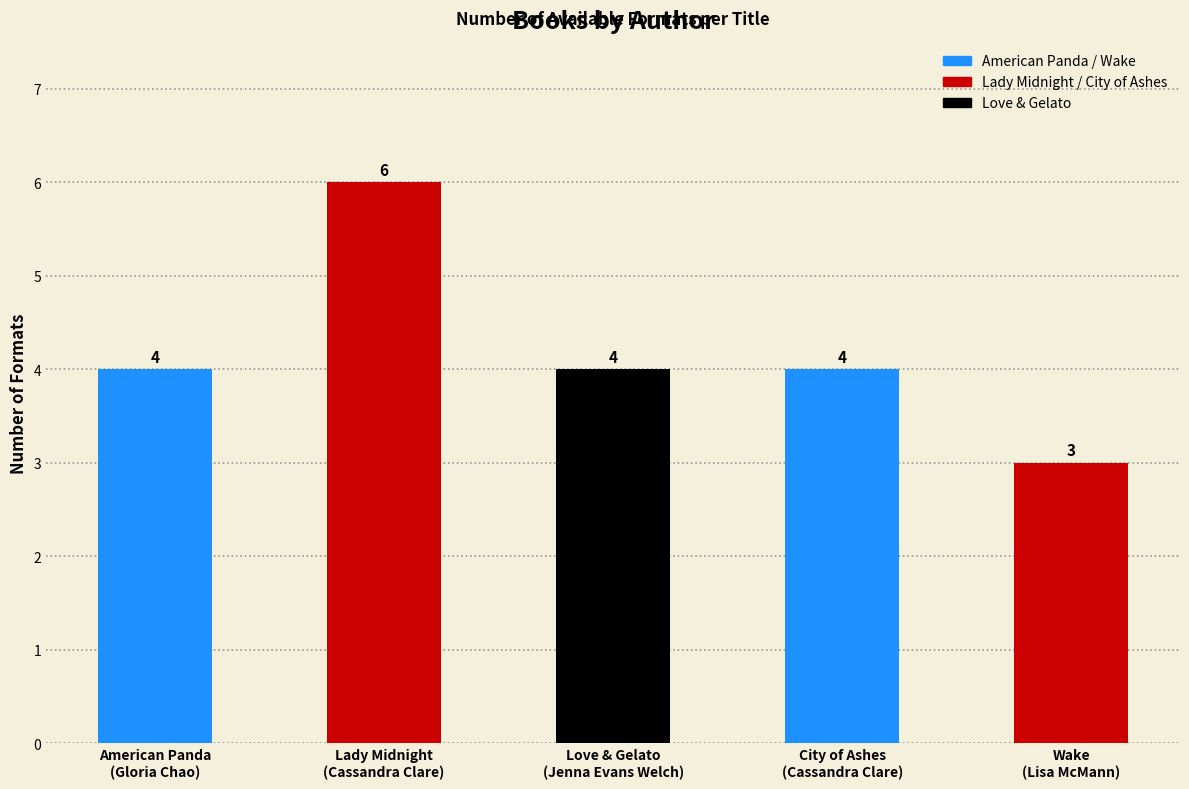

What is the label of the 5th bar from the left?

Wake
(Lisa McMann)